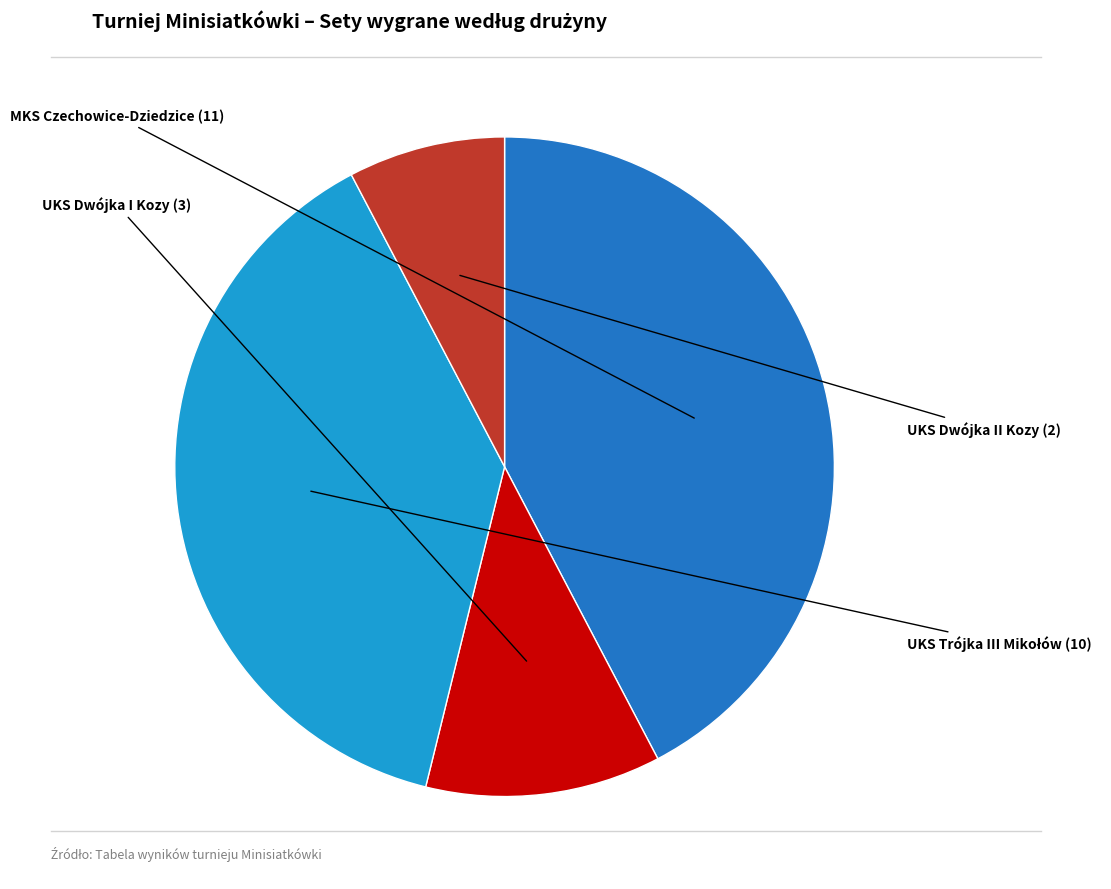

Between UKS Dwójka II Kozy and MKS Czechowice-Dziedzice, which is larger?

MKS Czechowice-Dziedzice